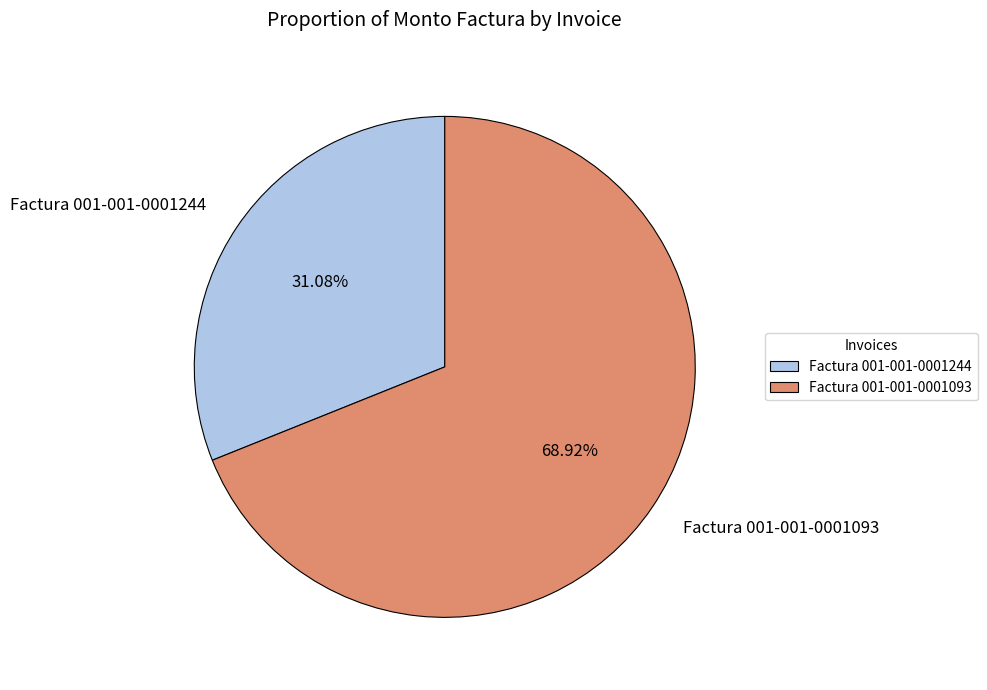

Rank the categories by value from highest to lowest.

Factura 001-001-0001093, Factura 001-001-0001244